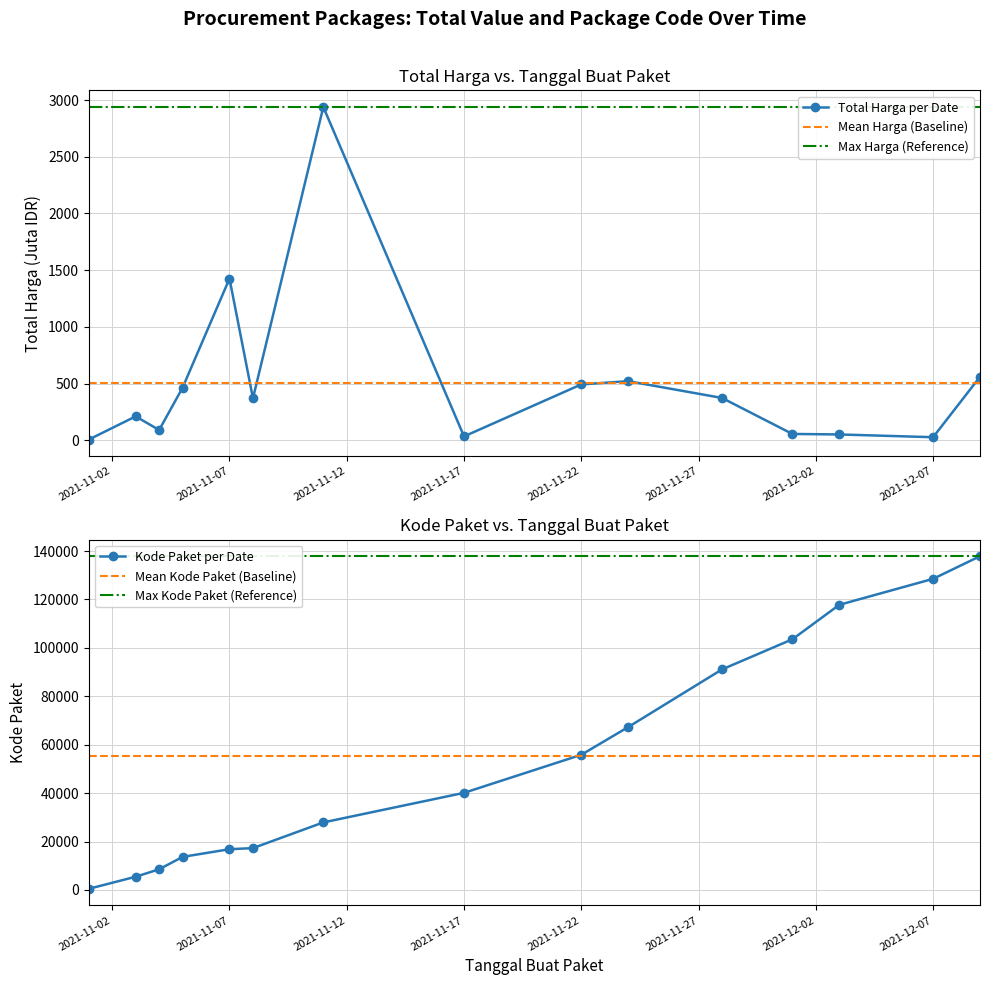

Reading right to left, extract all data points from this chart.

Total Harga (Juta): 2021-12-09=560.0	2021-12-07=27.4	2021-12-03=51.6	2021-12-01=56.2	2021-11-28=373.4	2021-11-24=521.5	2021-11-22=493.0	2021-11-17=34.3	2021-11-11=2939.2	2021-11-08=370.6	2021-11-07=1425.9	2021-11-05=464.0	2021-11-04=90.7	2021-11-03=210.9	2021-11-01=6.4
Kode Paket: 2021-12-09=137876.0	2021-12-07=128516.0	2021-12-03=117783.0	2021-12-01=103541.0	2021-11-28=91101.0	2021-11-24=67279.0	2021-11-22=55826.0	2021-11-17=40112.0	2021-11-11=27891.0	2021-11-08=17272.0	2021-11-07=16823.0	2021-11-05=13652.0	2021-11-04=8530.0	2021-11-03=5449.0	2021-11-01=464.0